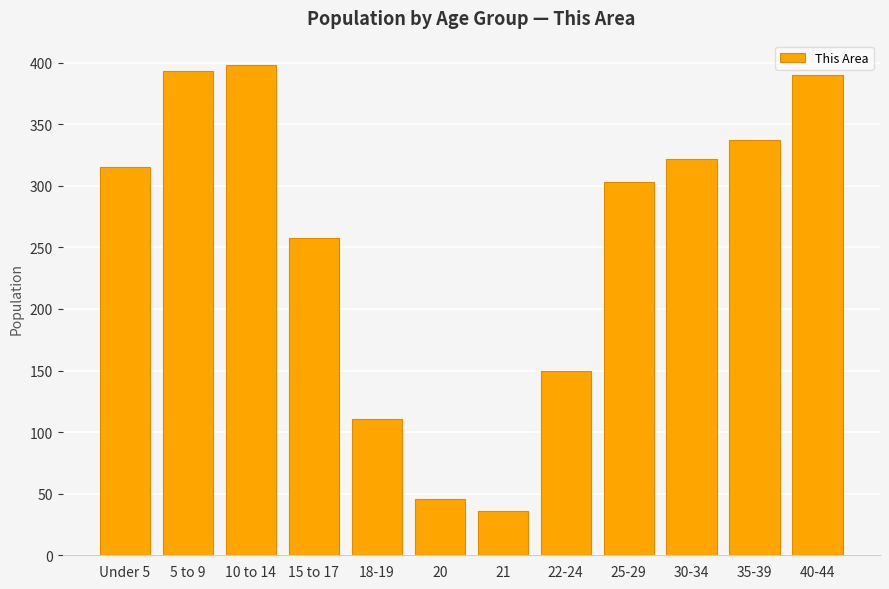

Is it true that the value at 20 is 46?

True